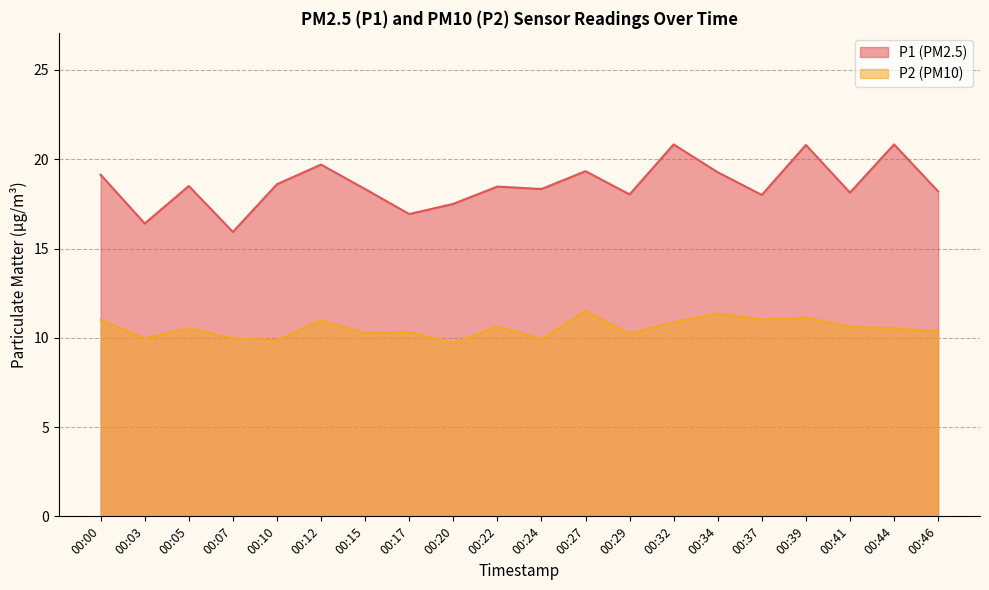

Reading left to right, what are all the values shown in this chart?

P1: 19.1	16.4	18.5	15.9	18.6	19.7	18.3	16.9	17.5	18.5	18.3	19.3	18.0	20.8	19.3	18.0	20.8	18.1	20.8	18.2
P2: 11.0	10.0	10.5	10.0	9.9	11.0	10.3	10.3	9.7	10.6	9.9	11.5	10.2	10.9	11.4	11.0	11.1	10.6	10.5	10.4